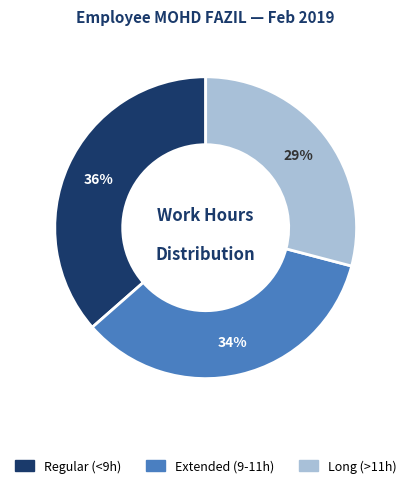

What percentage is the Long (>11h) slice, to the nearest percent?

29%